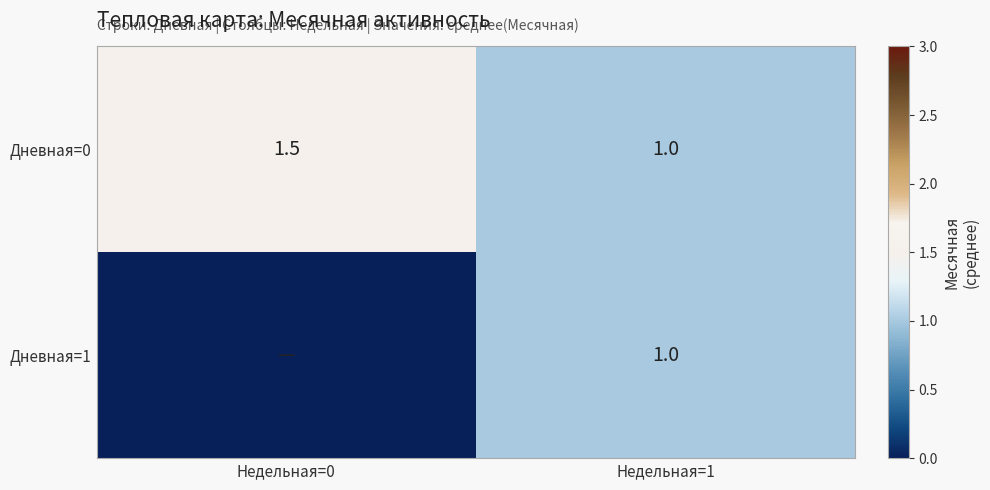

Which category has the highest value in the Дневная=0 series?

Недельная=0